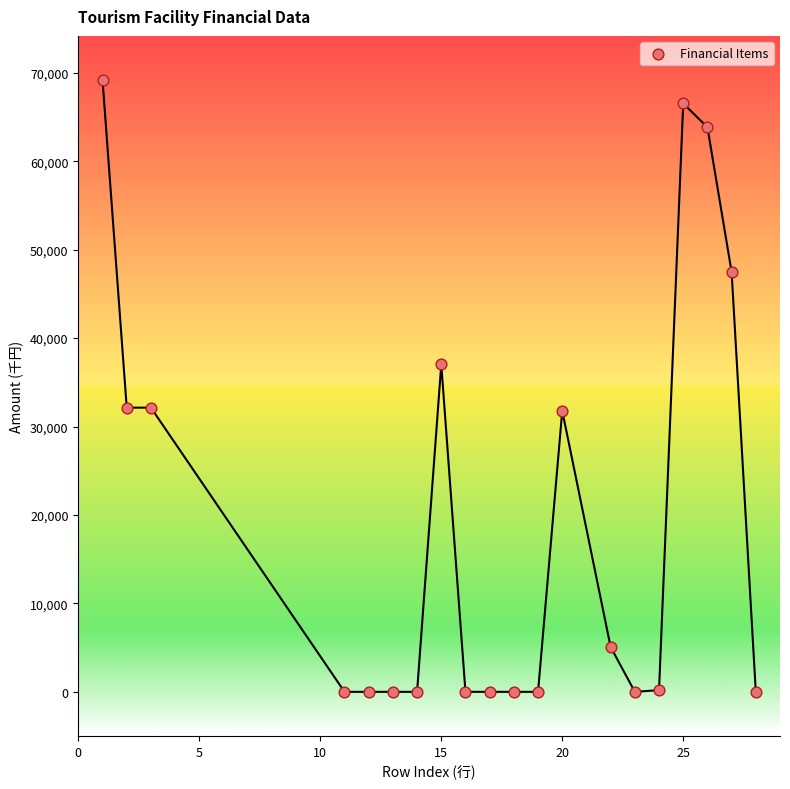

What is the range of X values (max minus min)?

27